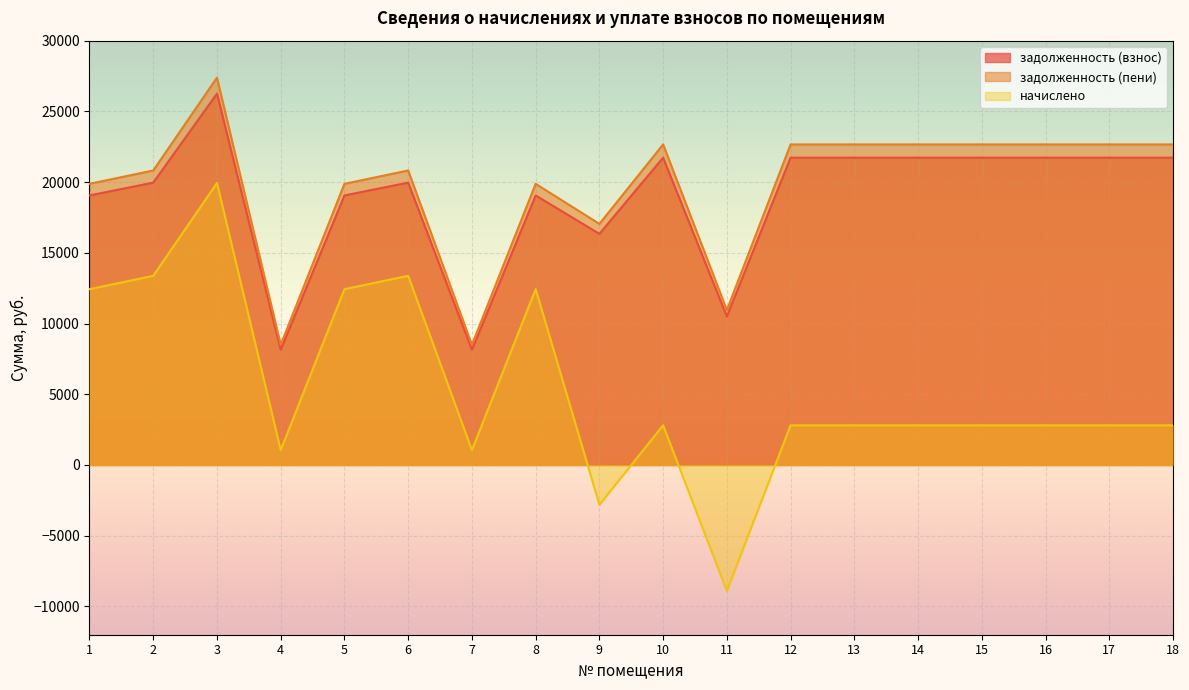

Count the number of data series in this chart.

3